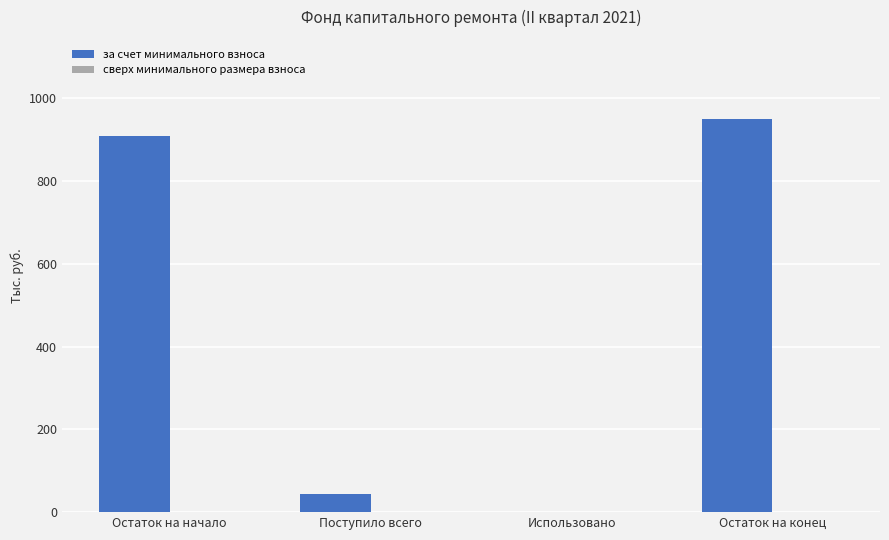

Are the bars grouped side by side (vs. stacked)?

No